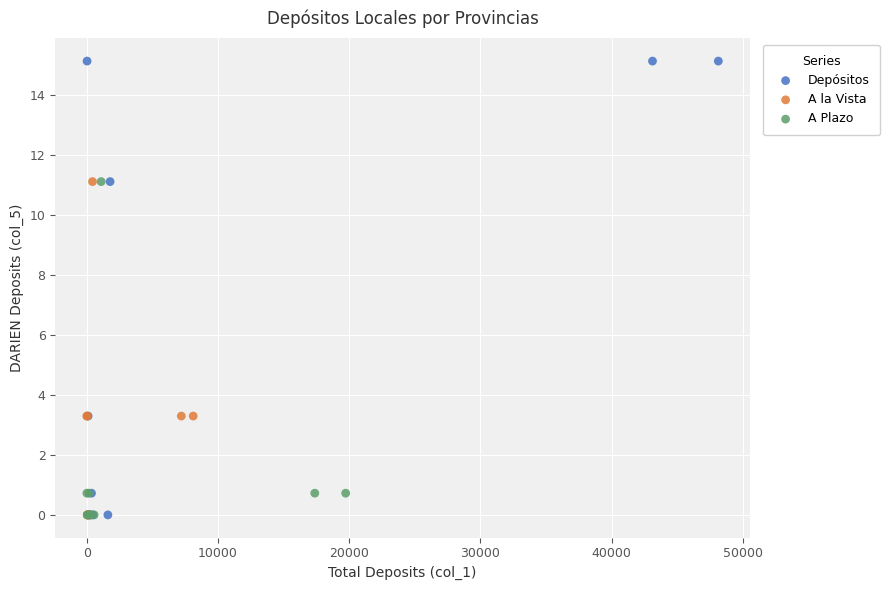

What are all the series names shown in the legend?

Depósitos, A la Vista, A Plazo